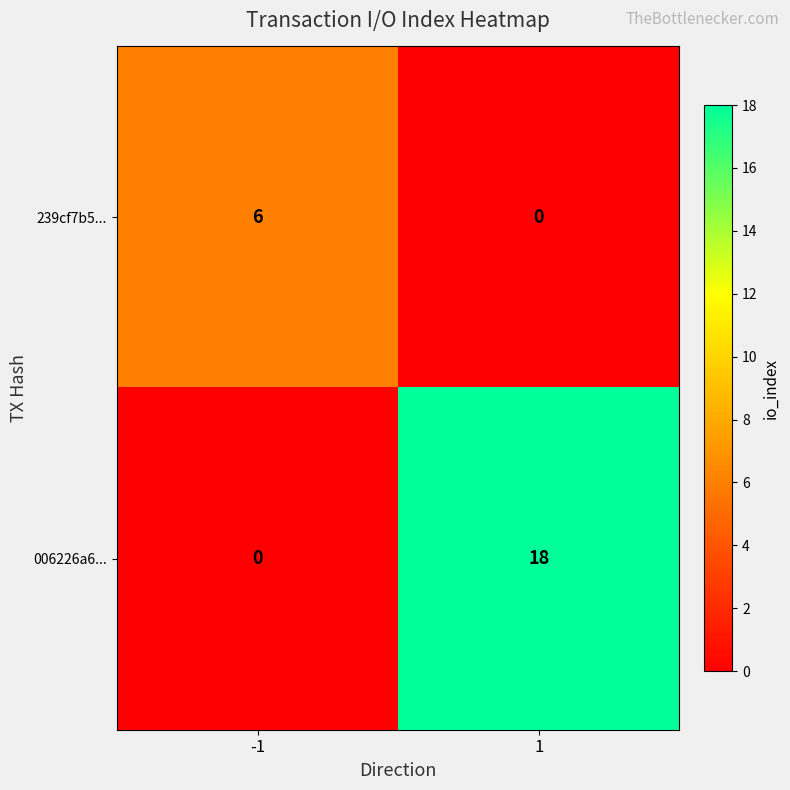

Read the 239cf7b5... value at -1.

6